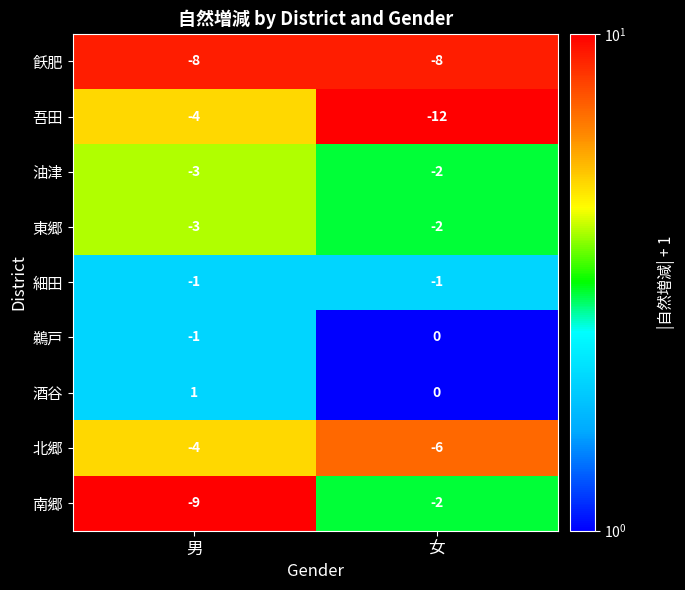

What is the total value across all series at 男?

-32